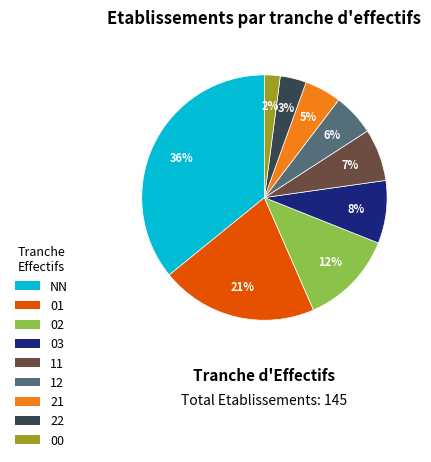

To the nearest percent, what is the average slice percentage?

11%